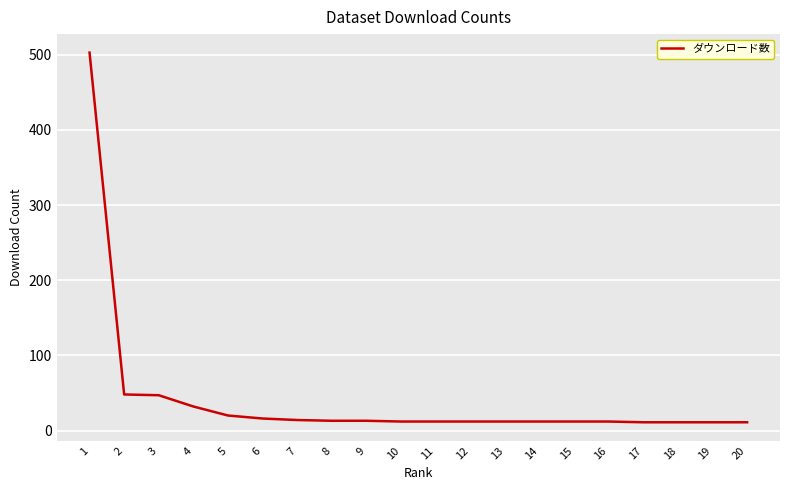

Where does the data first go above 12?

1